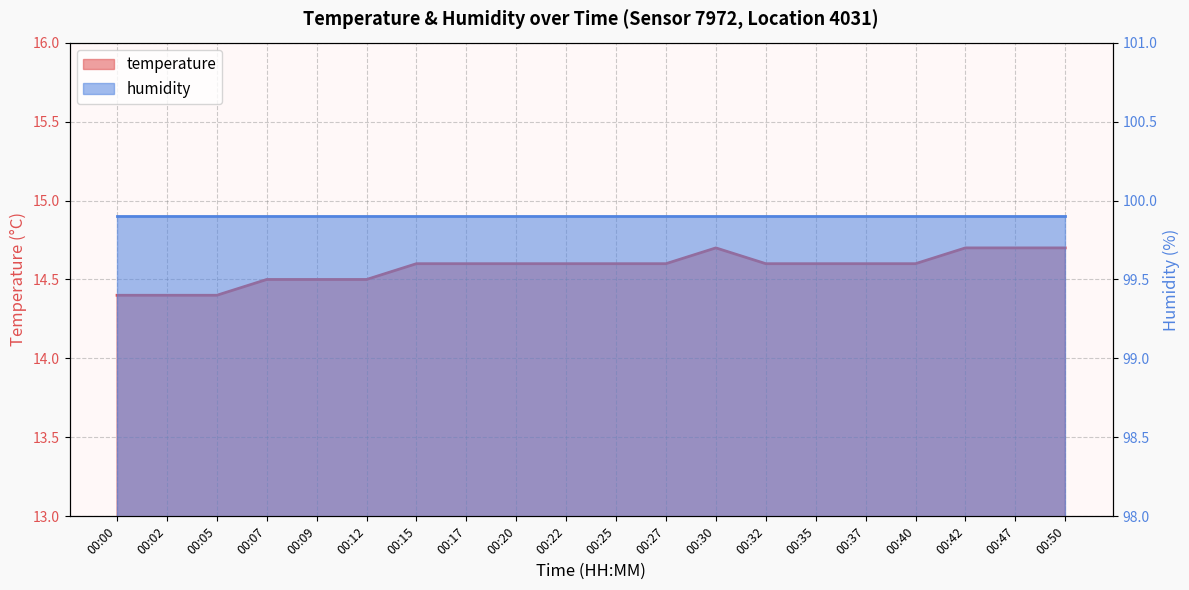

What is the value of the 9th point from the left?

14.6